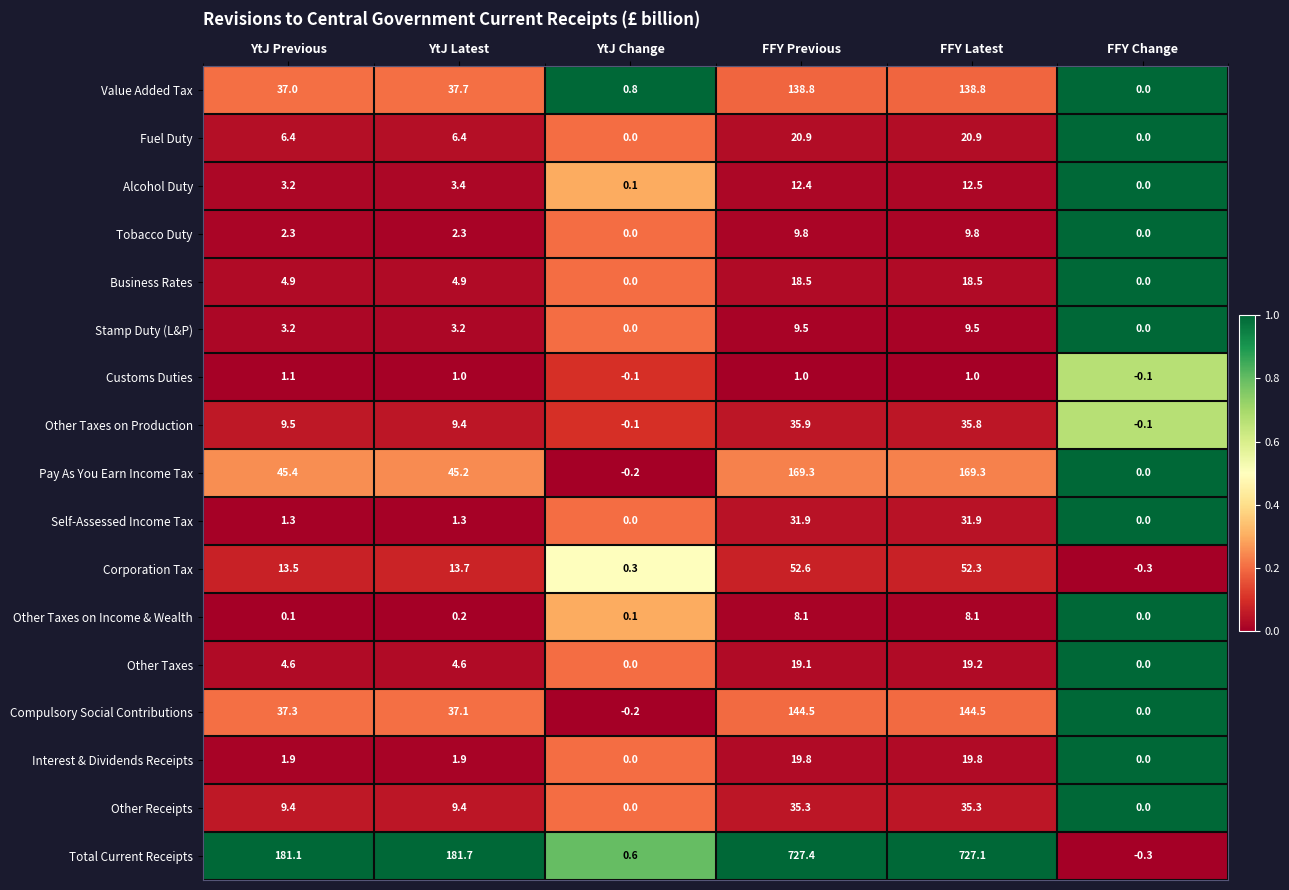

At which label is Alcohol Duty closest to 6?

YtJ Latest